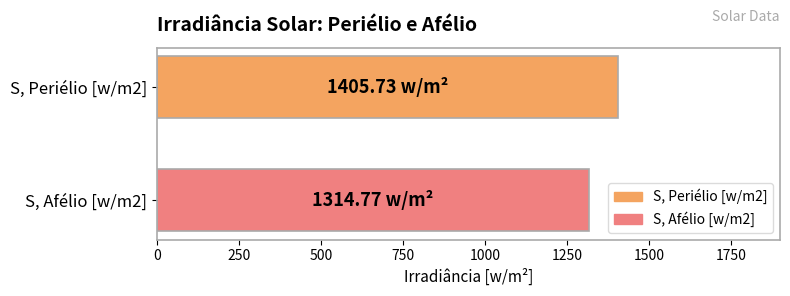

List the labels in order of value, smallest first.

S, Afélio [w/m2], S, Periélio [w/m2]